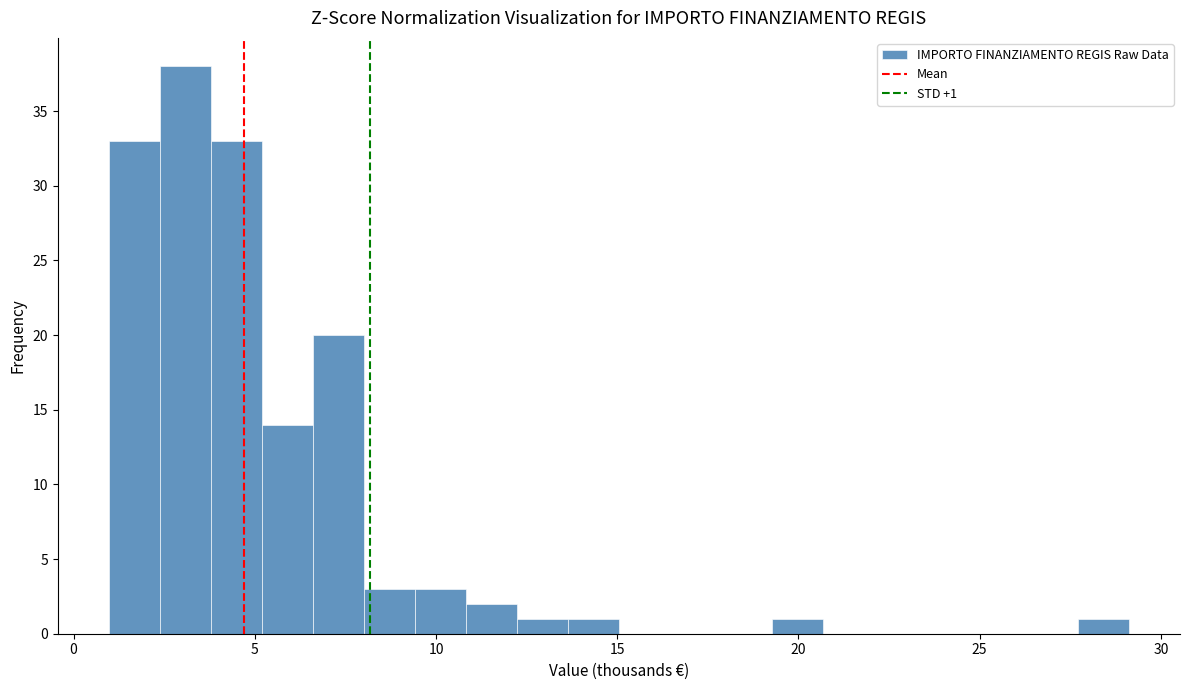

Read against the x-axis, roughly where is the centre of the tallest bar?

3.0